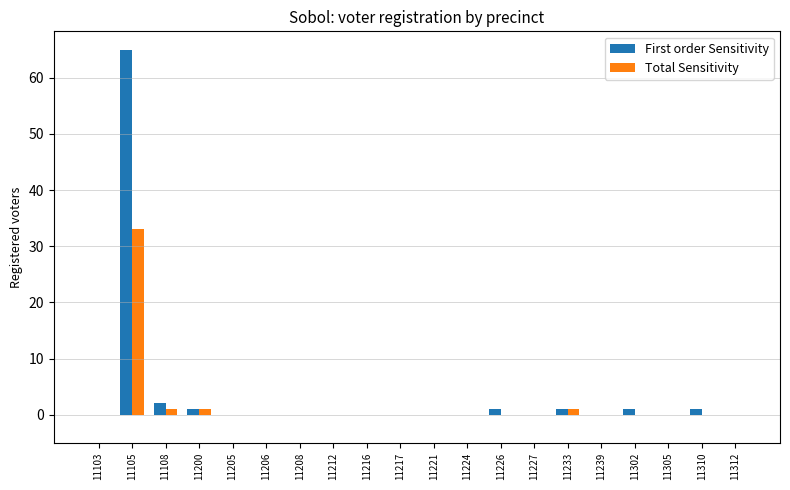

What is the sum of all Total Sensitivity values?

36